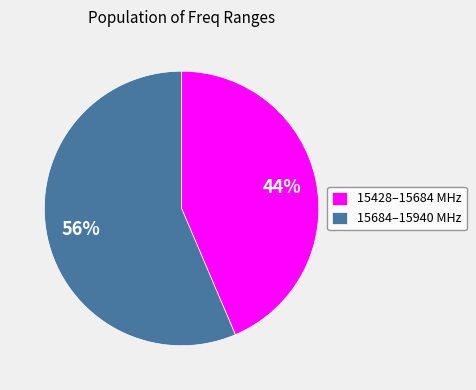

Which category has the biggest portion of the pie?

15684–15940 MHz